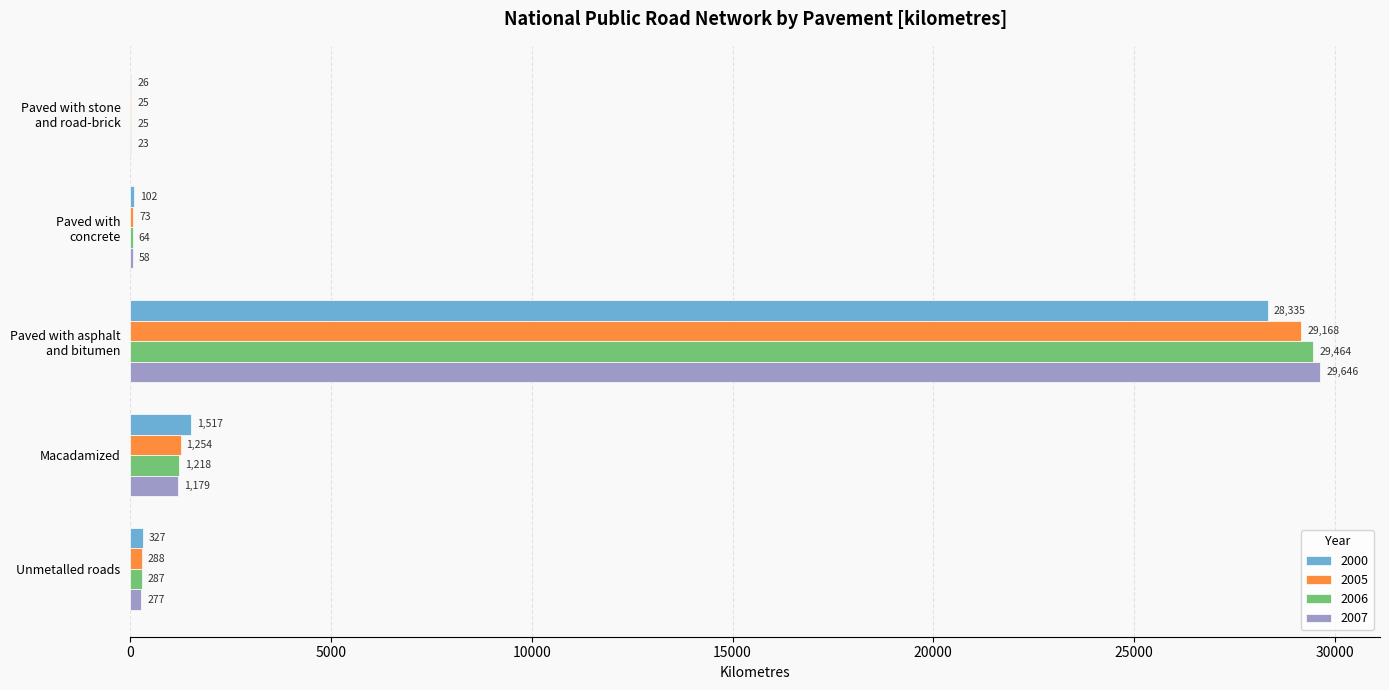

Which series has the largest total across all categories?

2007